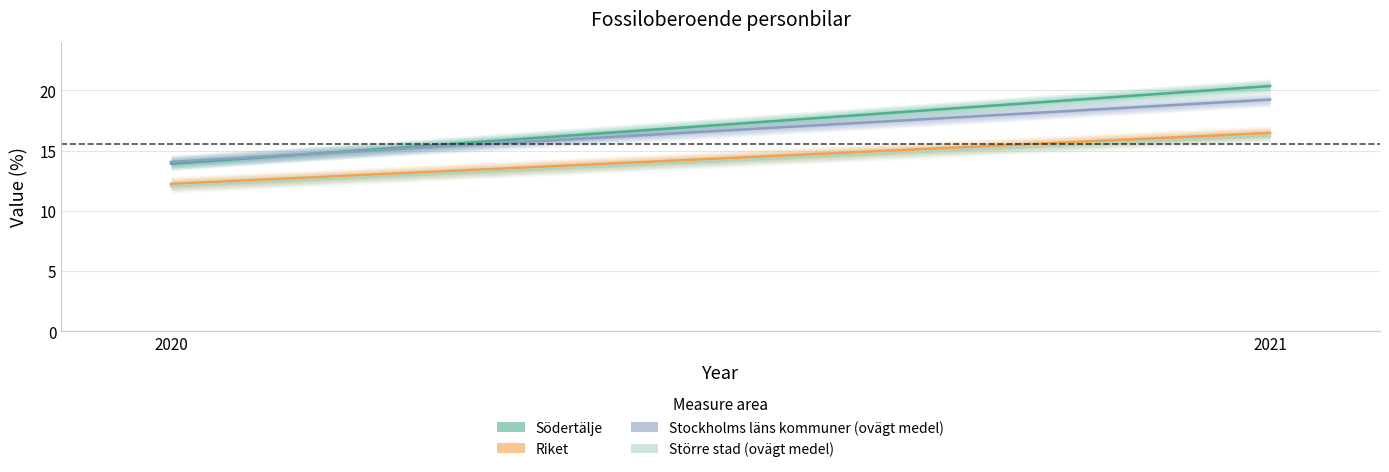

Does the chart have visible grid lines?

Yes